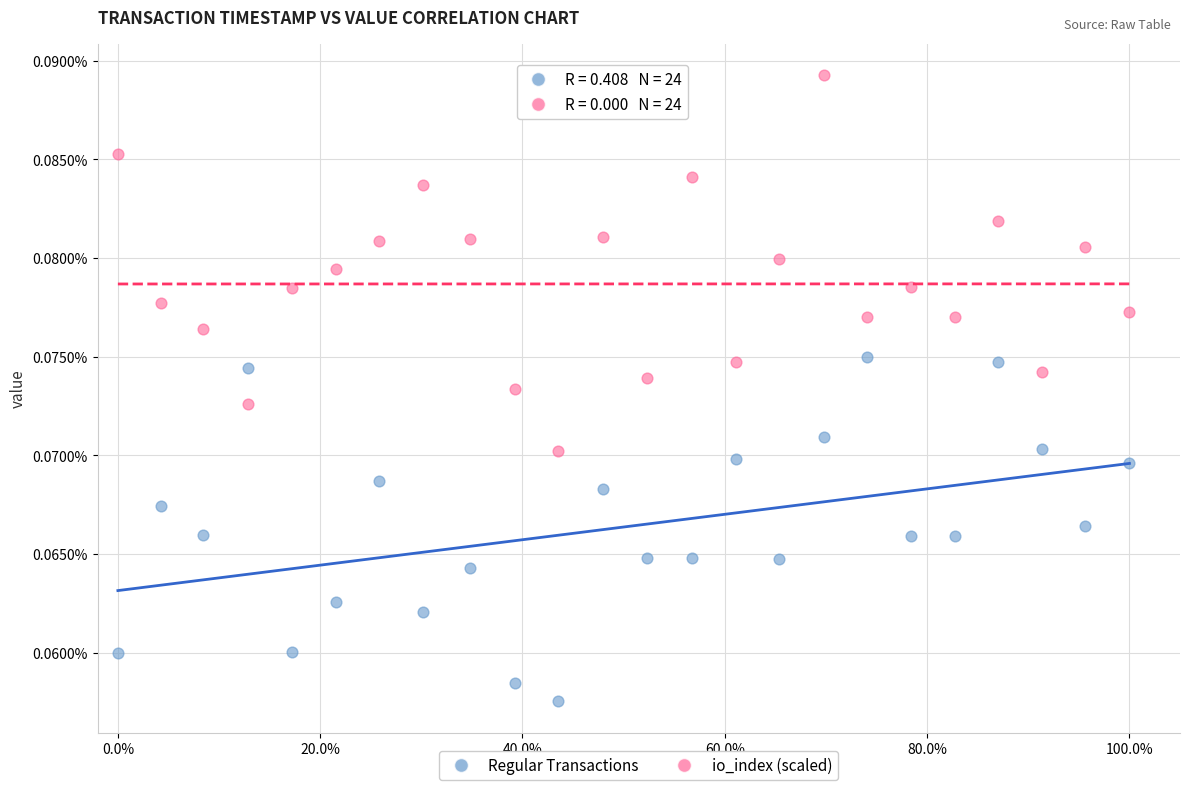

Which series has the widest spread of Y values?

io_index (scaled)